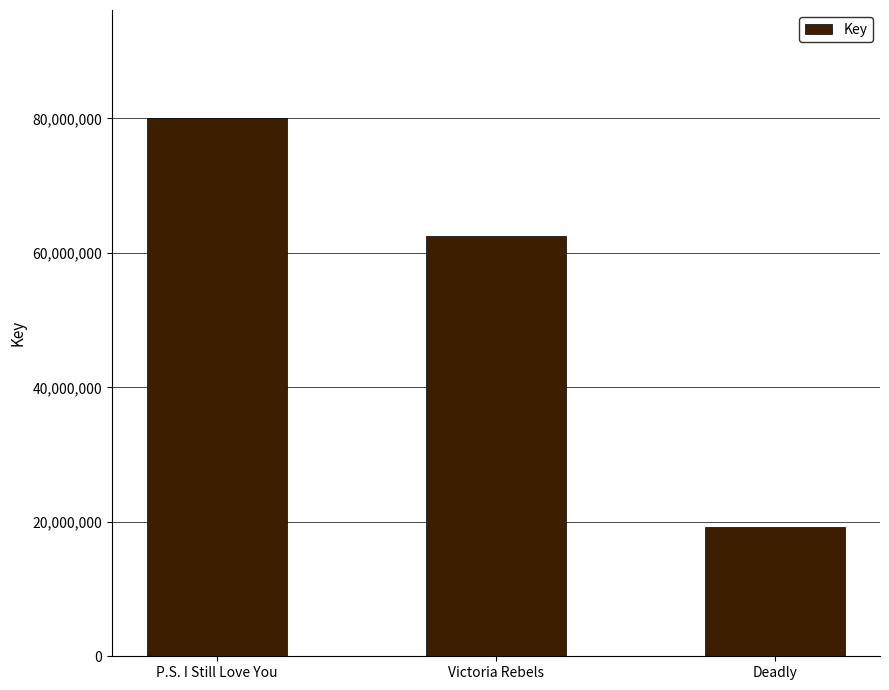

How many values are below 62549417?

1